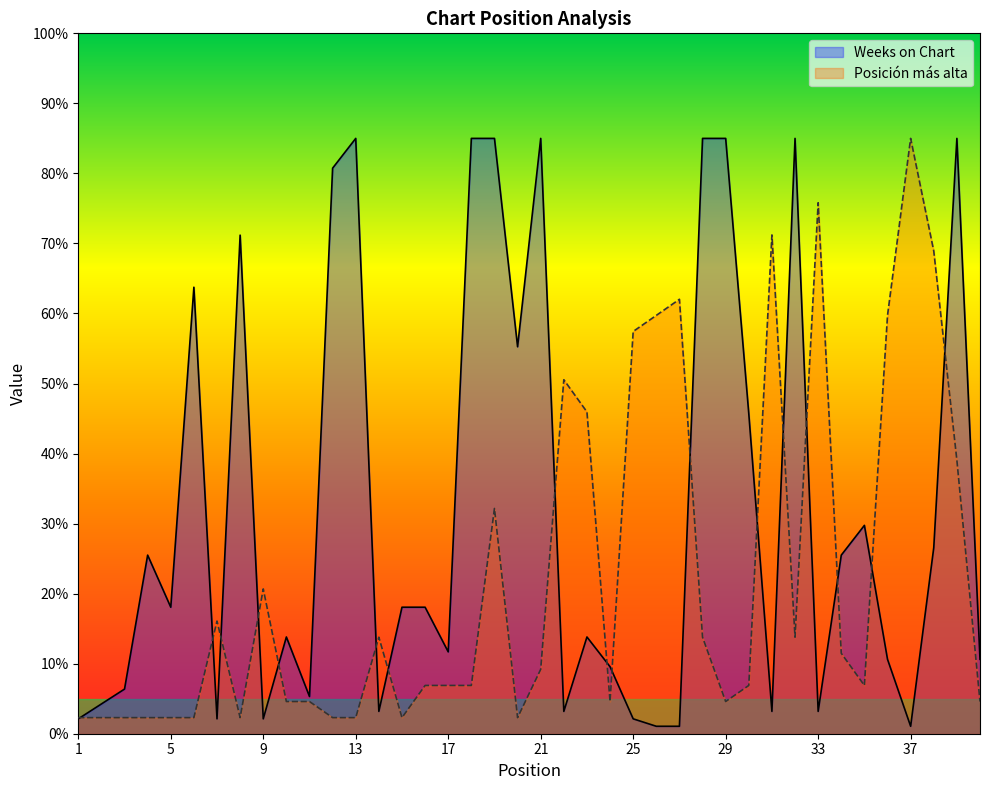

Is it true that Weeks on Chart equals 5.4 at 33?

False